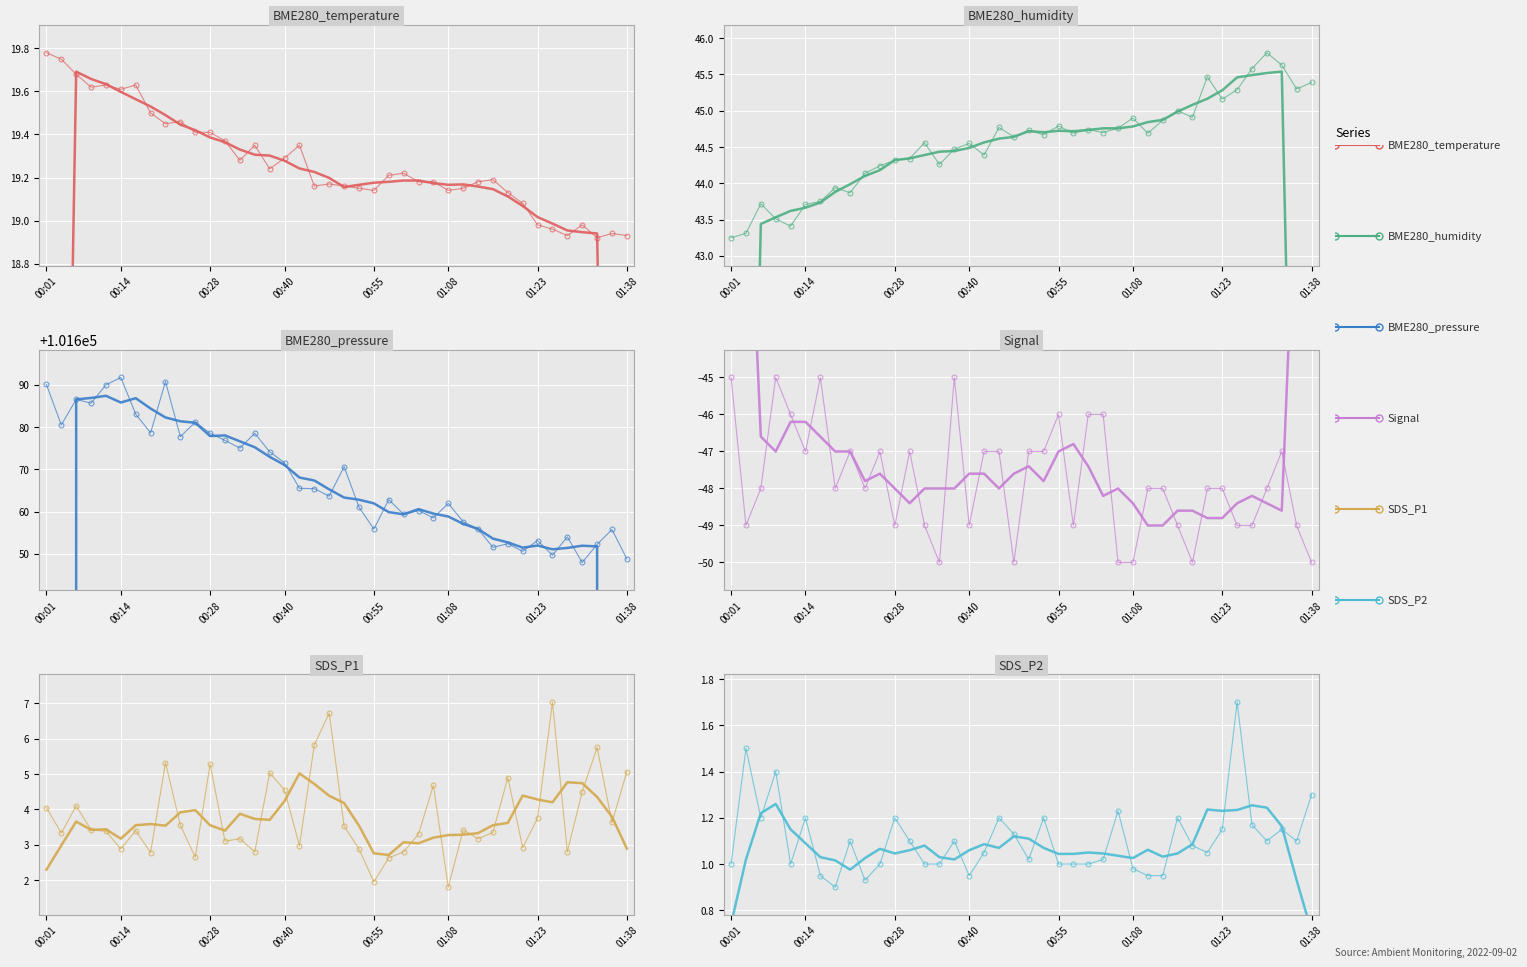

Count the Signal values in the range -49 to -47.

26